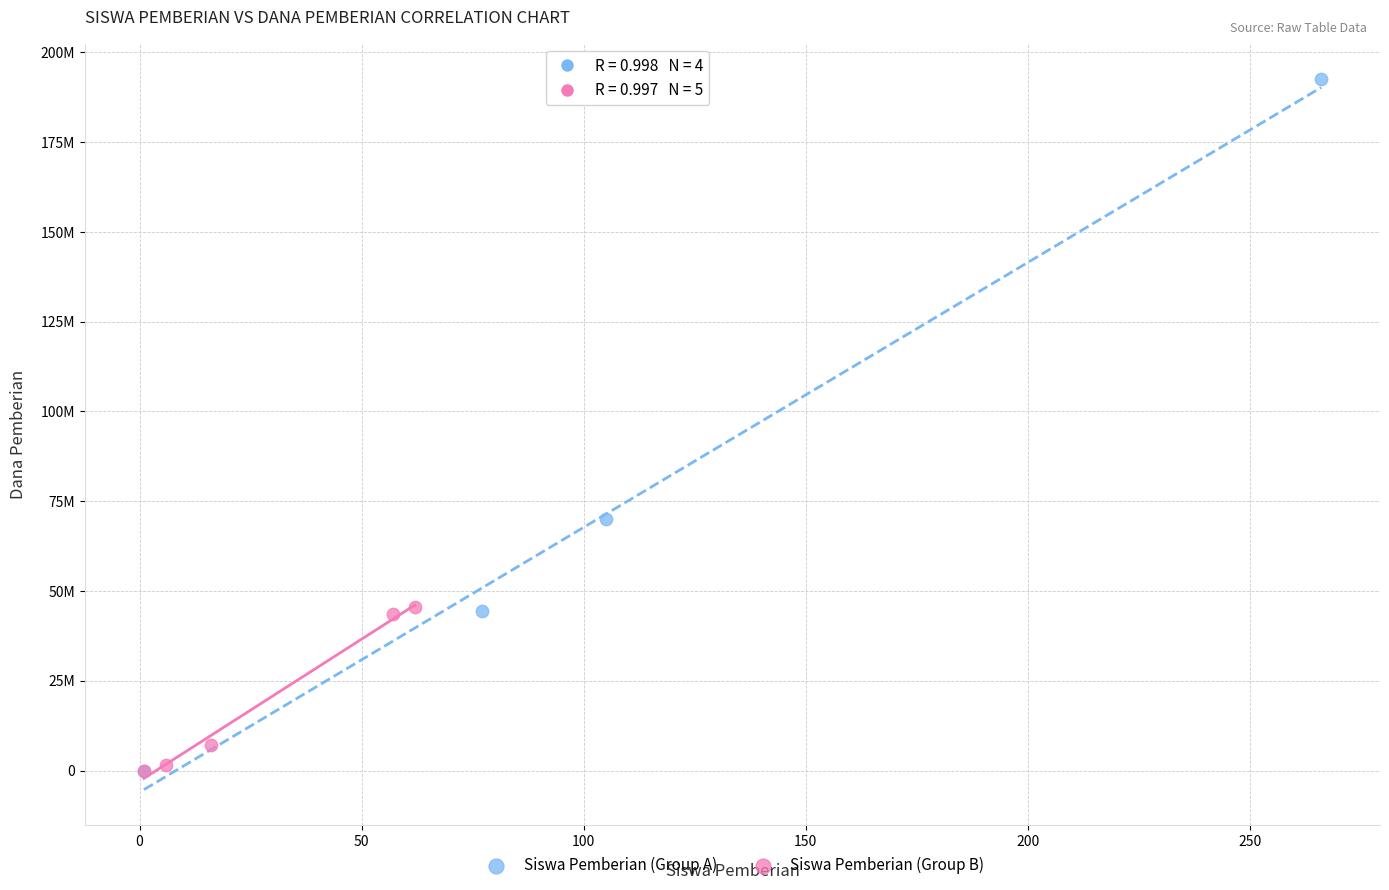

What are all the series names shown in the legend?

Siswa Pemberian (Group A), Siswa Pemberian (Group B)